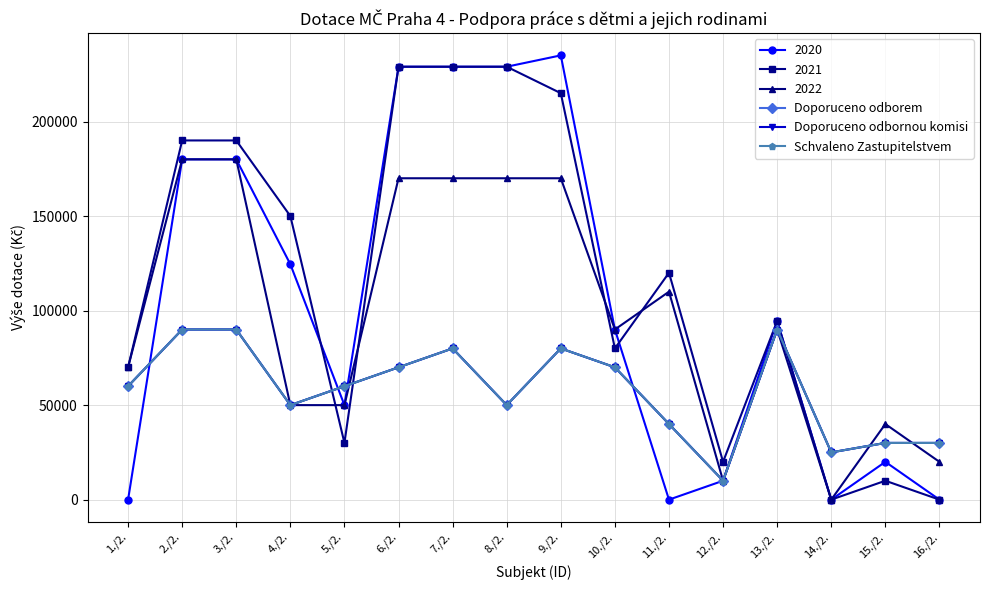

The value of Schvaleno Zastupitelstvem at 5./2. is 60000. True or false?

True